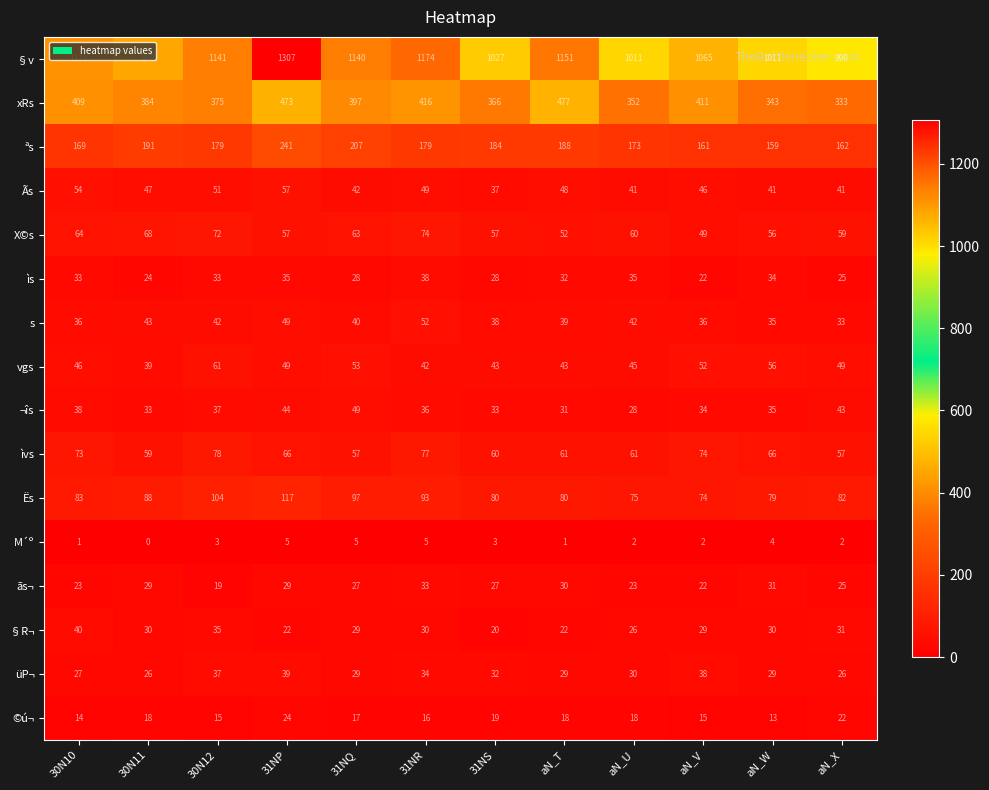

Which series has the widest spread of values?

§v